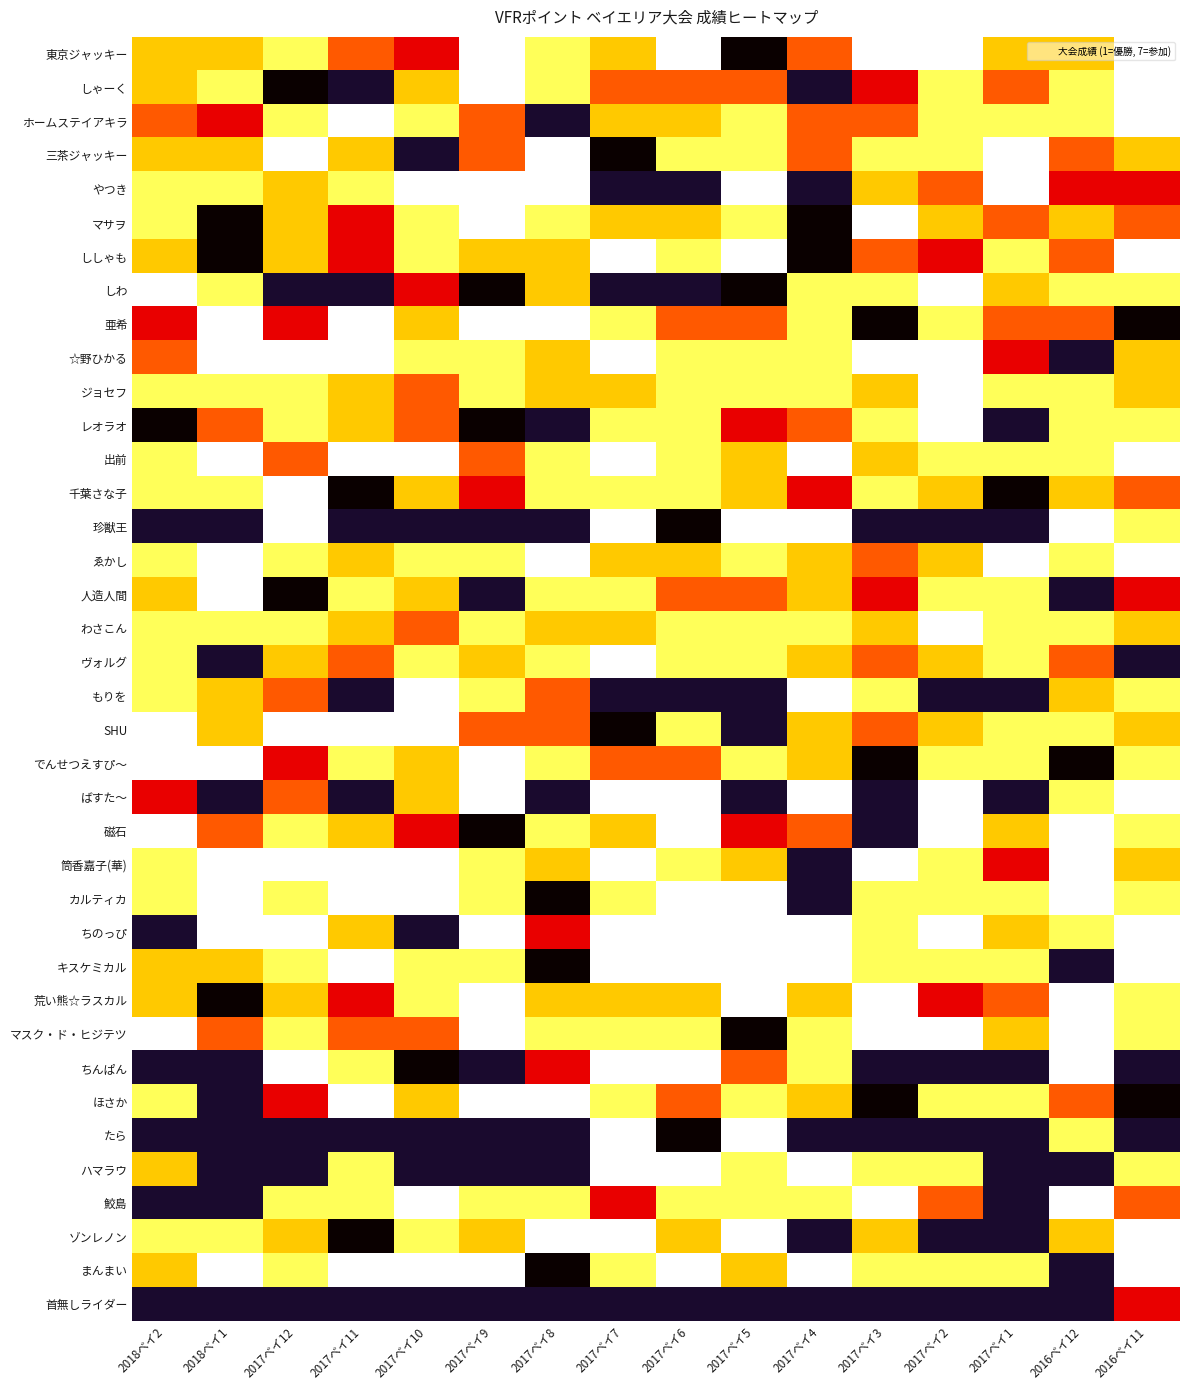

Is it true that ホームステイアキラ equals 0.7 at 2017ベイ2?

False